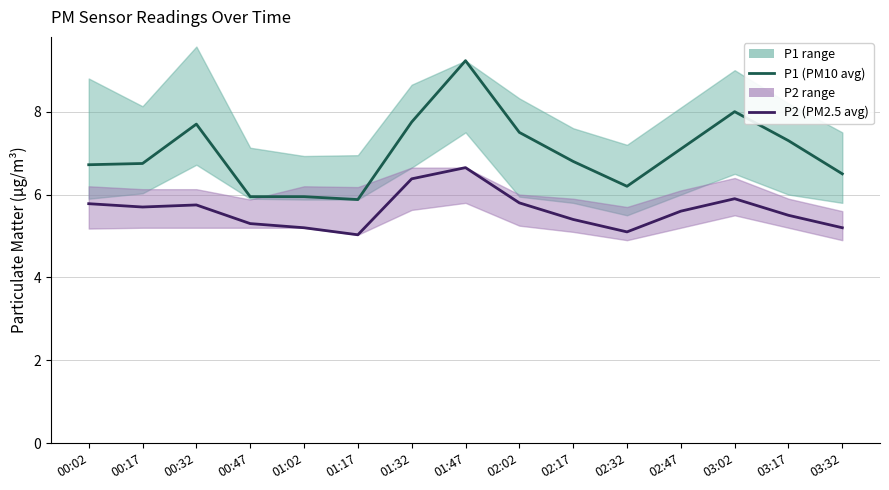

What is the minimum value for P2 (PM2.5 avg)?

5.0